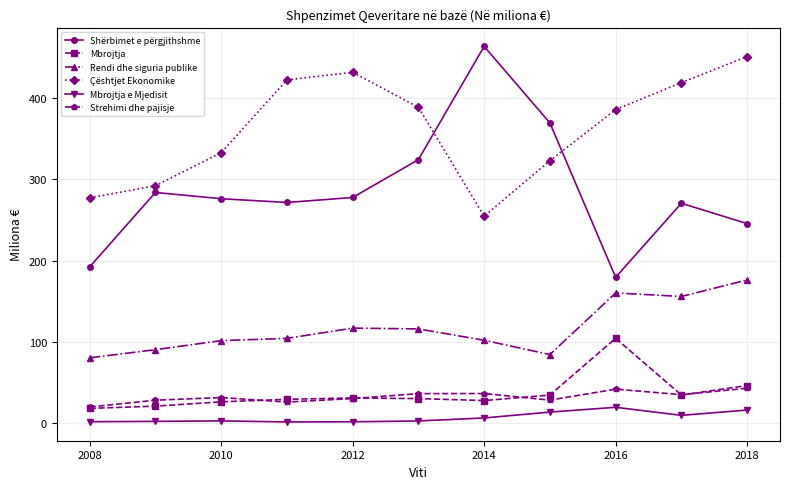

True or false: Mbrojtja e Mjedisit and Rendi dhe siguria publike intersect in this chart.

False